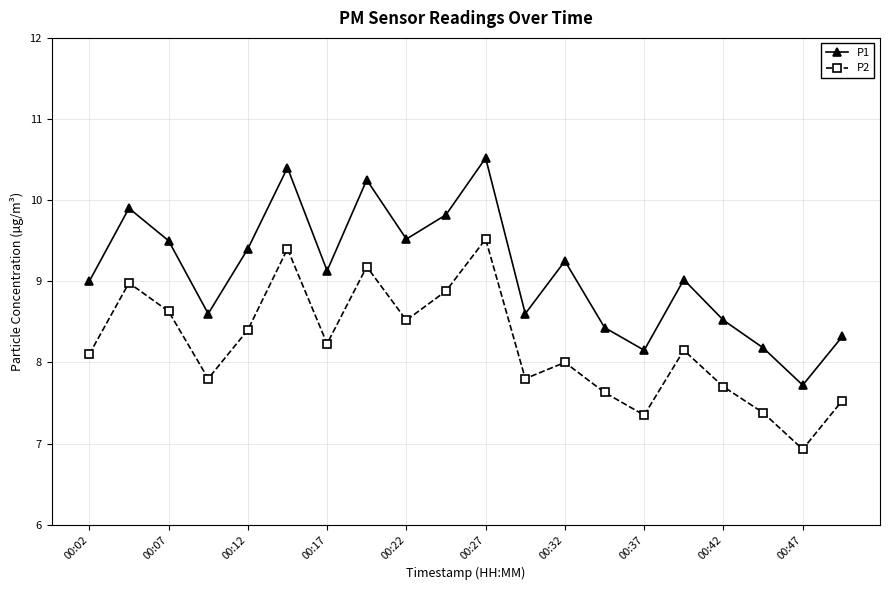

Which series has the widest spread of values?

P1